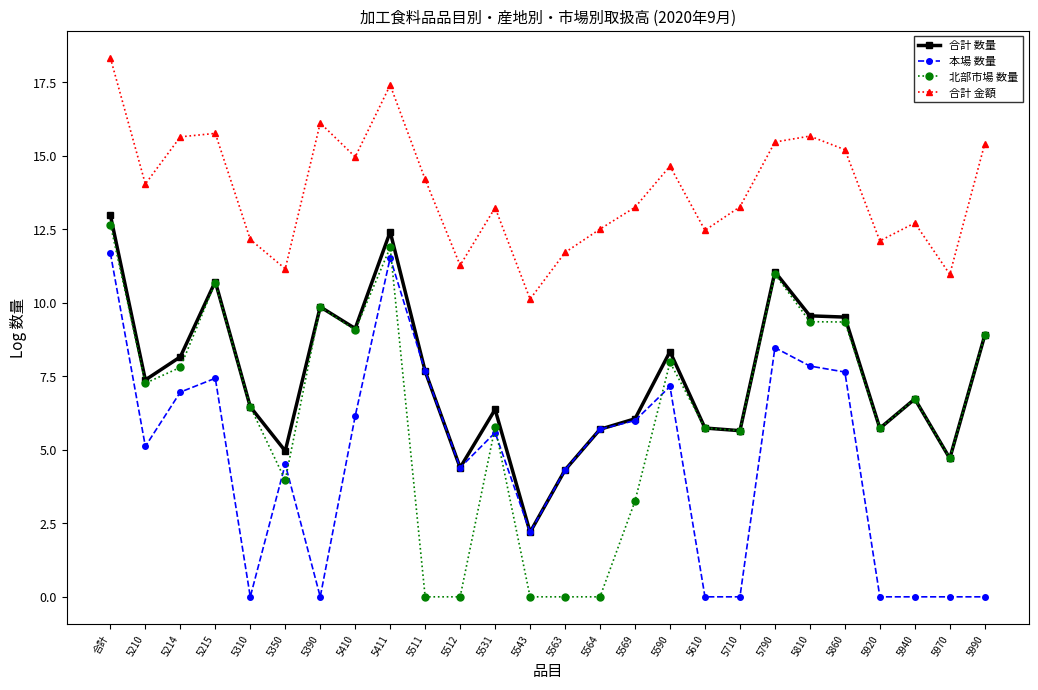

Is this an area chart (filled region under the line)?

No